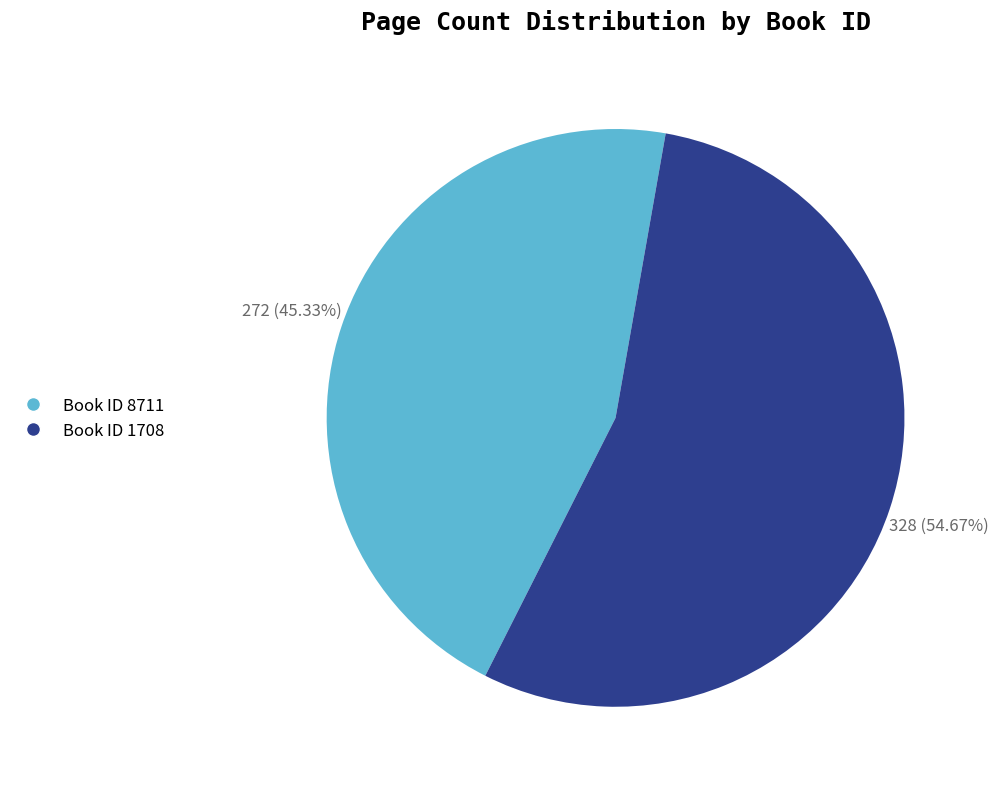

Which slice is the smallest?

Book ID 8711